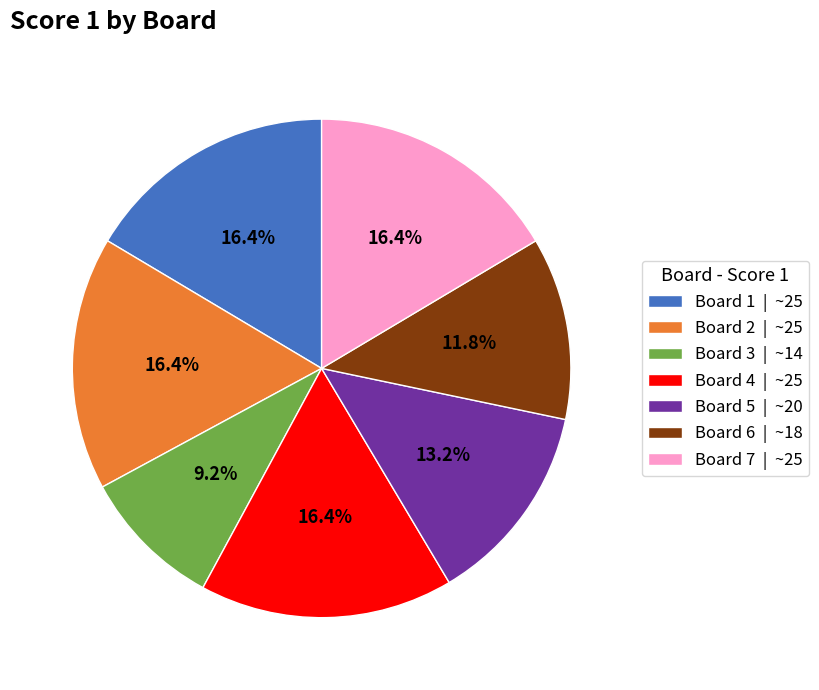

Does Board 2 account for over 50% of the chart?

No